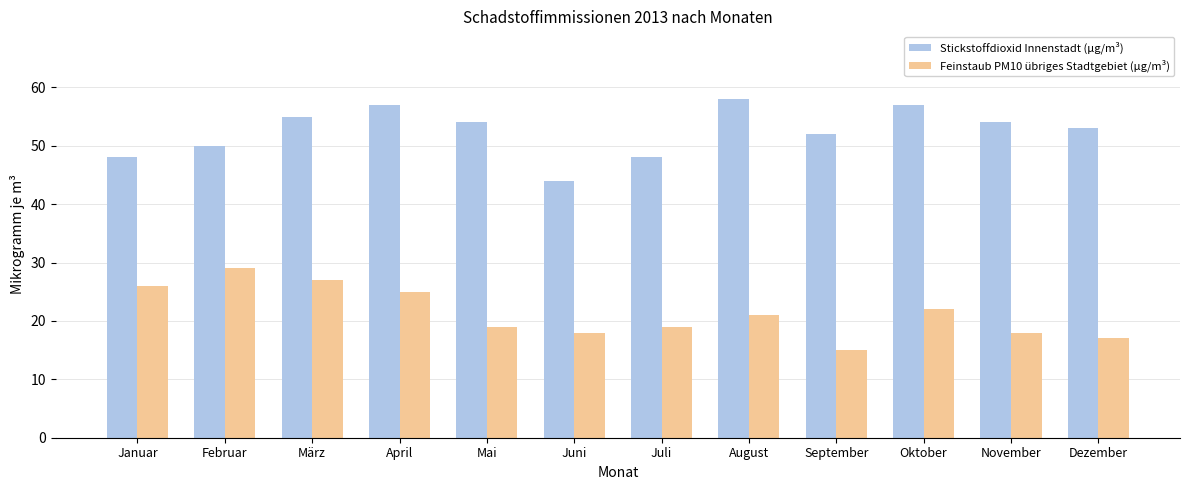

Does the chart contain stacked bars?

No